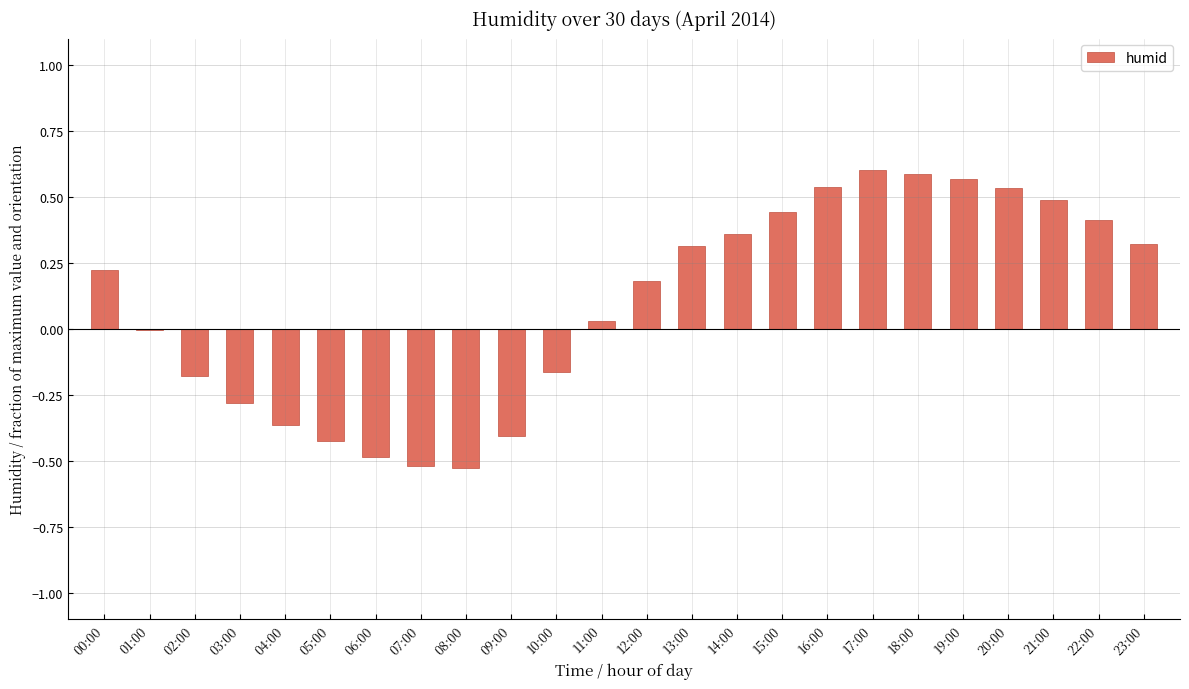

What is the sum of all values?

2.3